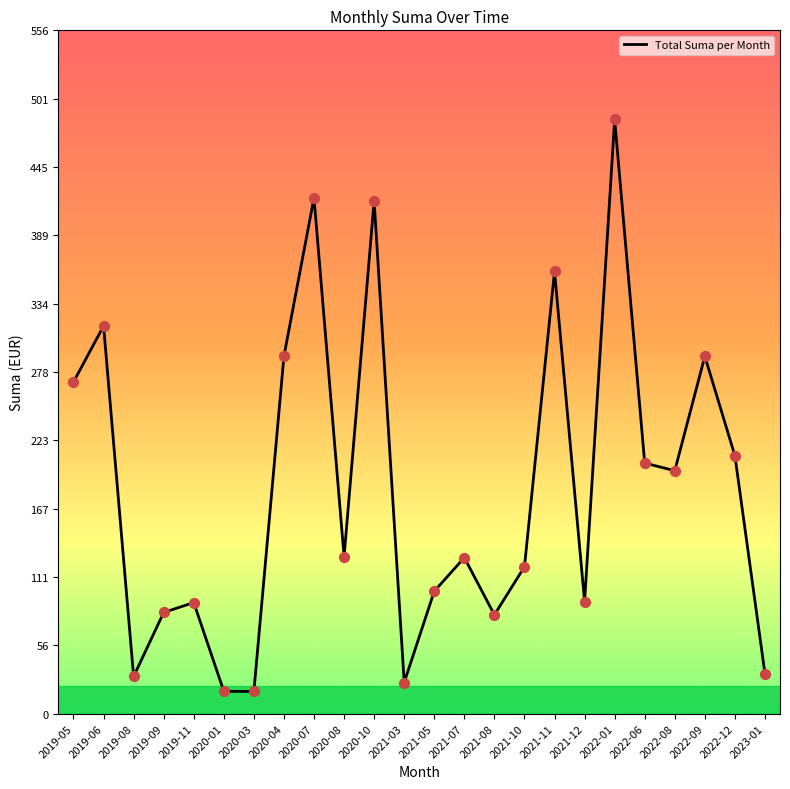

What is the change in value from 2020-10 to 2023-01?

-385.2